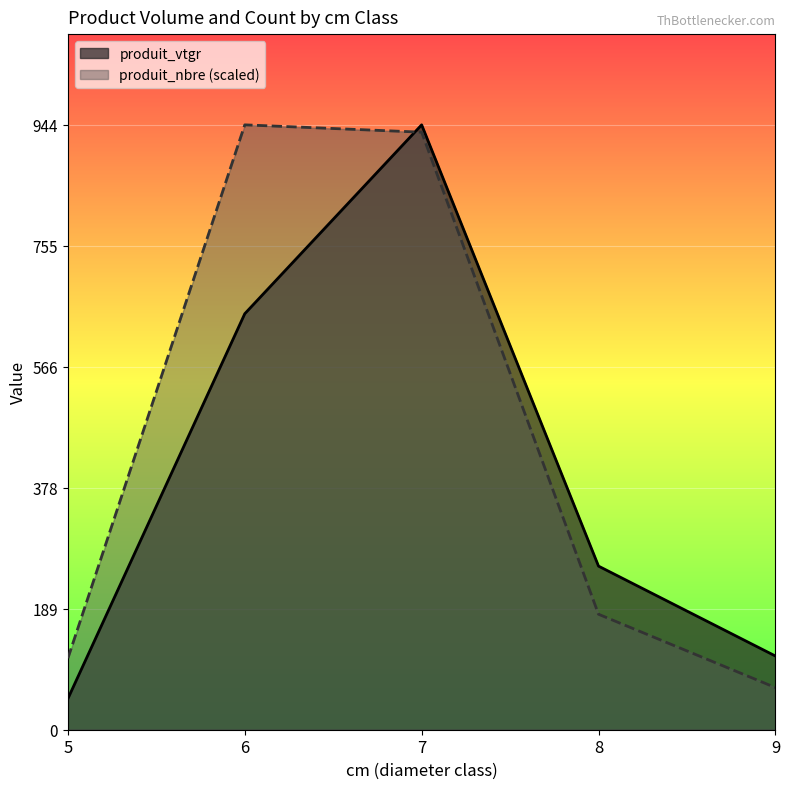

Reading left to right, what are all the values shown in this chart?

produit_vtgr: 5=48.5	6=649.1	7=943.8	8=255.3	9=115.0
produit_nbre (scaled): 5=111.5	6=943.8	7=932.3	8=180.2	9=65.8